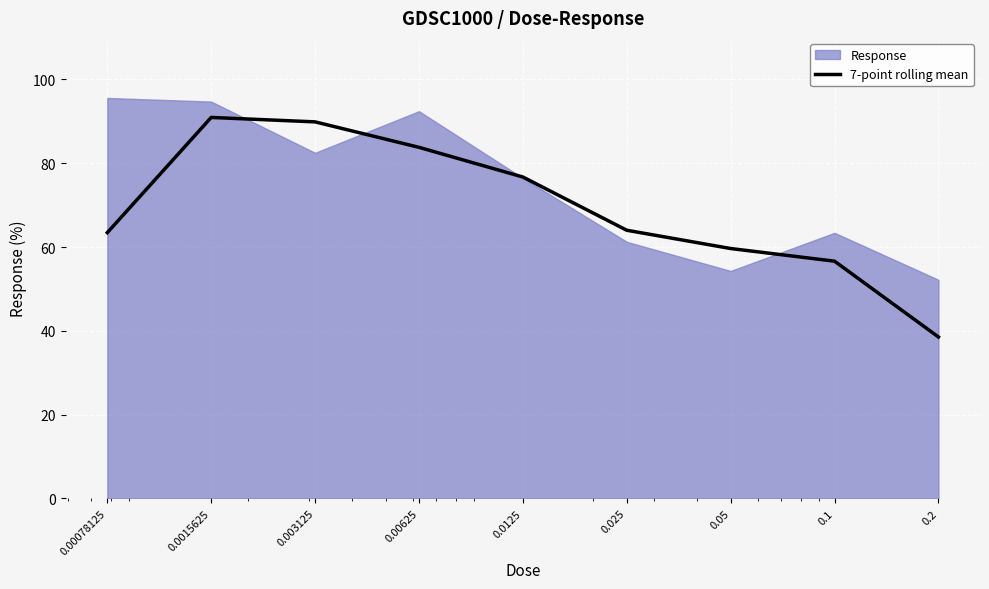

What is the highest value of the 7-point rolling mean series?

90.9